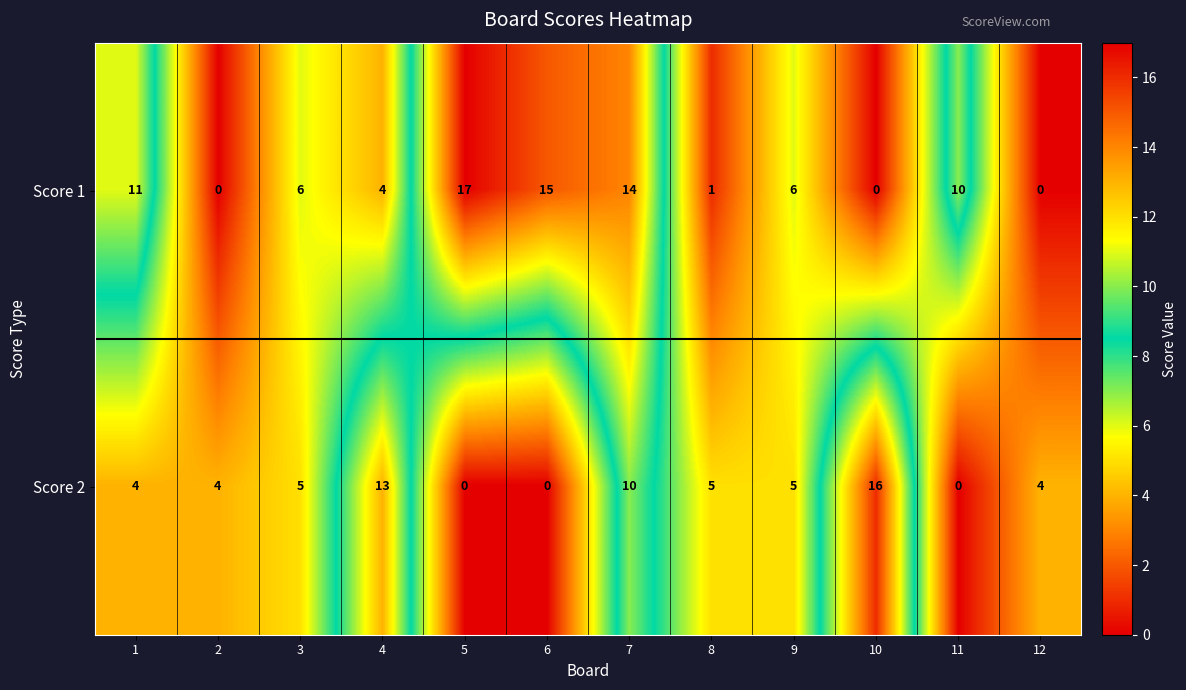

The Score 2 series shows 13 at 4. True or false?

True